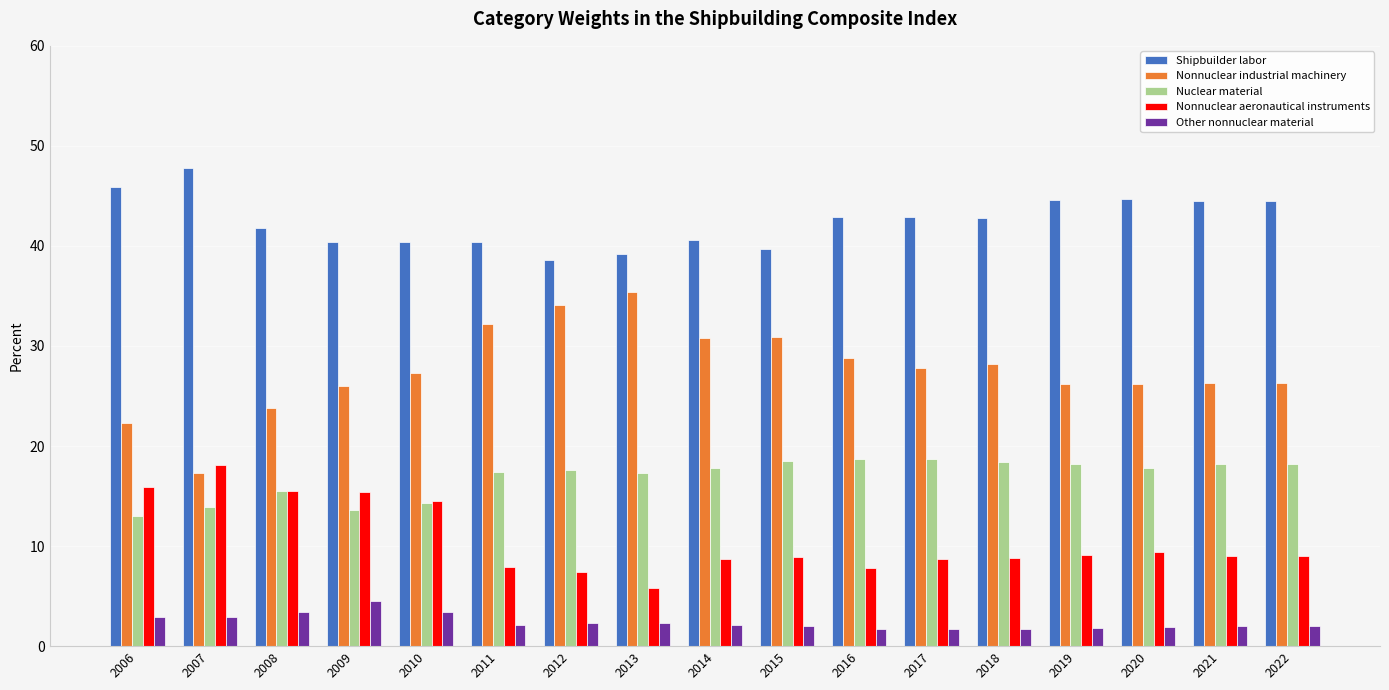

At which label does Nonnuclear industrial machinery first exceed 27?

2010